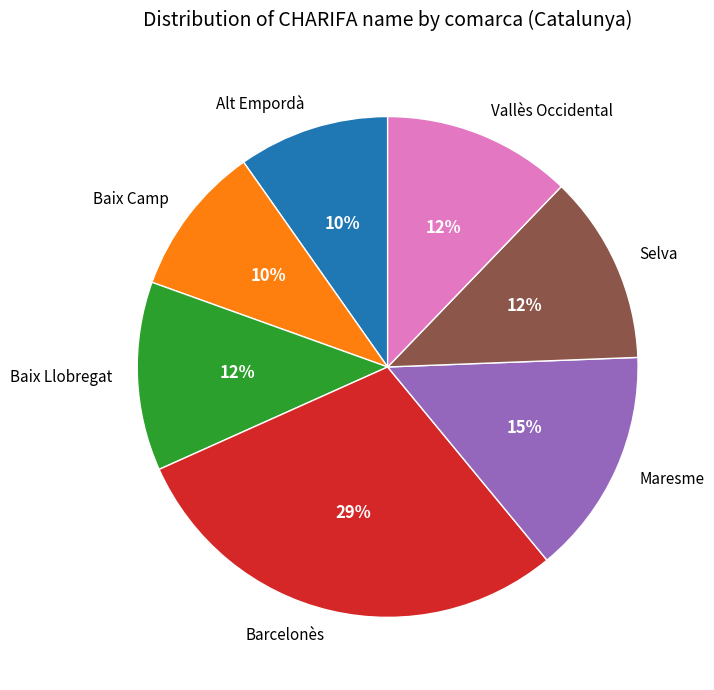

Approximately how many times larger is the value at Barcelonès compared to Vallès Occidental?

2.4